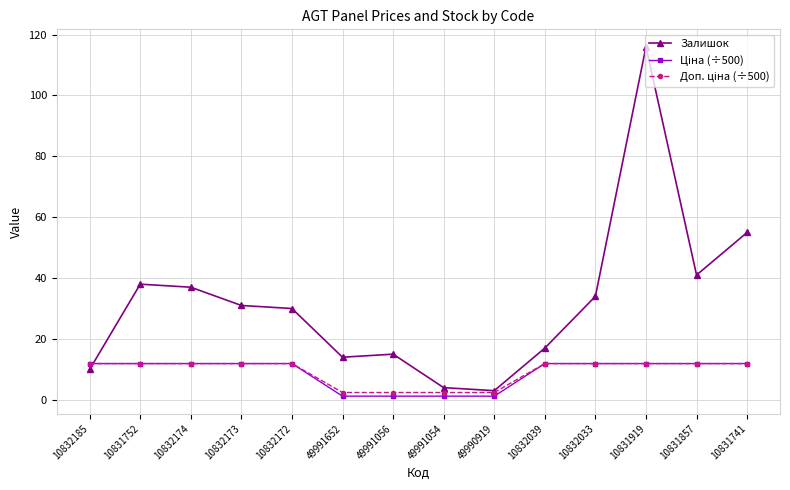

At which label is Залишок closest to 59?

10831741